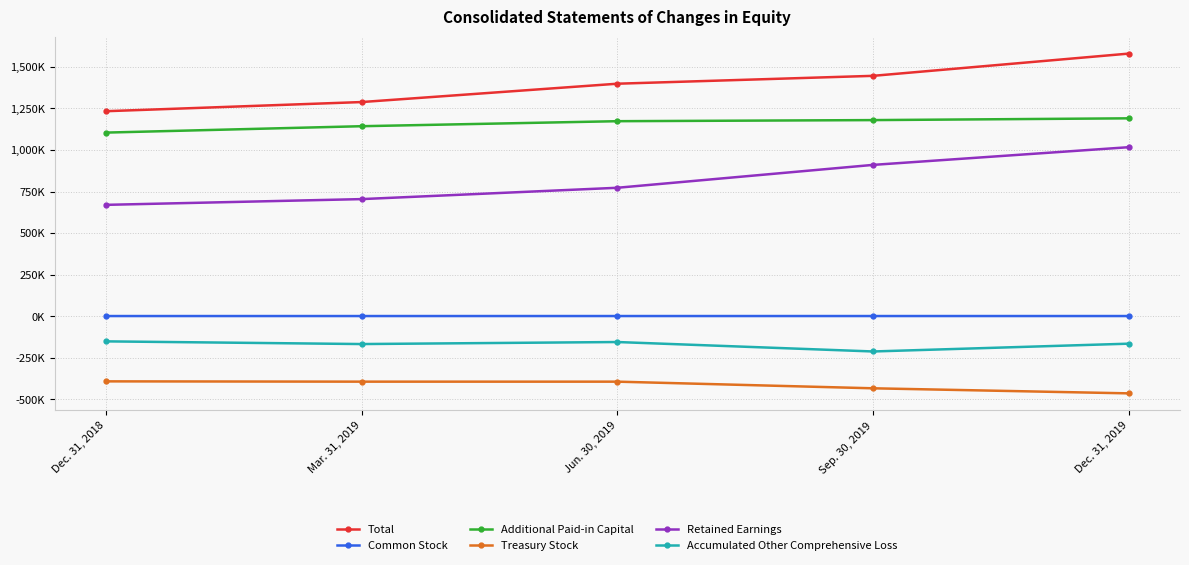

Does the chart have visible grid lines?

Yes